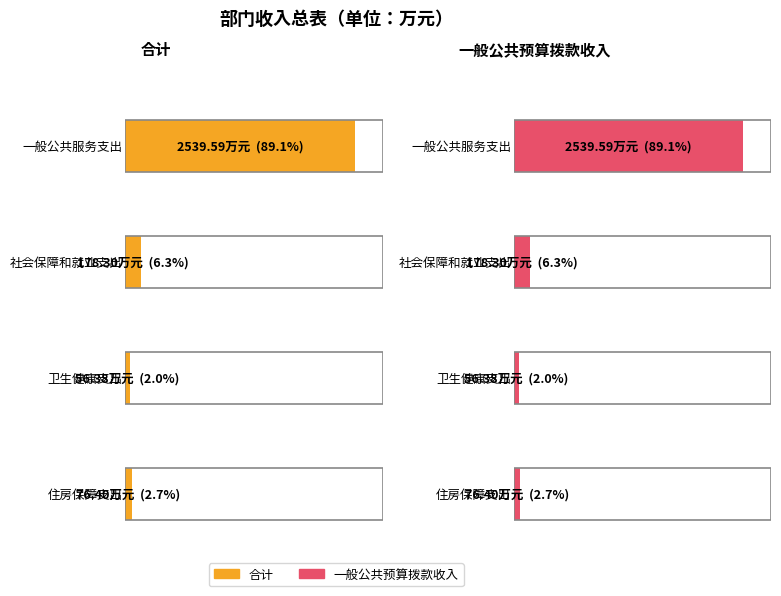

How many values in the 合计 series exceed 178?

2